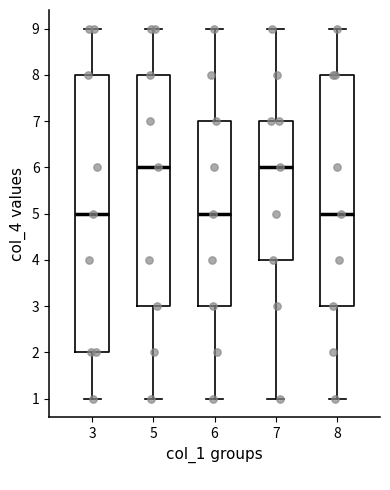

Reading left to right, read every box against the y-axis: the position of its median line, the range the box covers, and the ends of its whiskers. The values are not printed on the chart, so give them approximately, as read against the axis.

3: median 5, box 2 to 8, whiskers 1 to 9
5: median 6, box 3 to 8, whiskers 1 to 9
6: median 5, box 3 to 7, whiskers 1 to 9
7: median 6, box 4 to 7, whiskers 1 to 9
8: median 5, box 3 to 8, whiskers 1 to 9